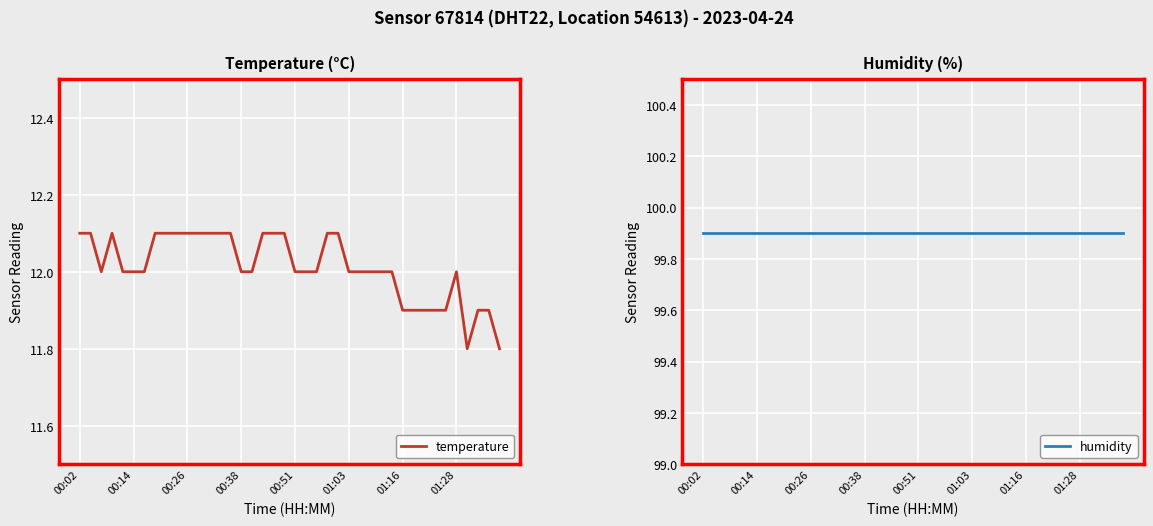

Reading left to right, list all the values displayed in this chart.

temperature: 12.1	12.1	12.0	12.1	12.0	12.0	12.0	12.1	12.1	12.1	12.1	12.1	12.1	12.1	12.1	12.0	12.0	12.1	12.1	12.1	12.0	12.0	12.0	12.1	12.1	12.0	12.0	12.0	12.0	12.0	11.9	11.9	11.9	11.9	11.9	12.0	11.8	11.9	11.9	11.8
humidity: 99.9	99.9	99.9	99.9	99.9	99.9	99.9	99.9	99.9	99.9	99.9	99.9	99.9	99.9	99.9	99.9	99.9	99.9	99.9	99.9	99.9	99.9	99.9	99.9	99.9	99.9	99.9	99.9	99.9	99.9	99.9	99.9	99.9	99.9	99.9	99.9	99.9	99.9	99.9	99.9